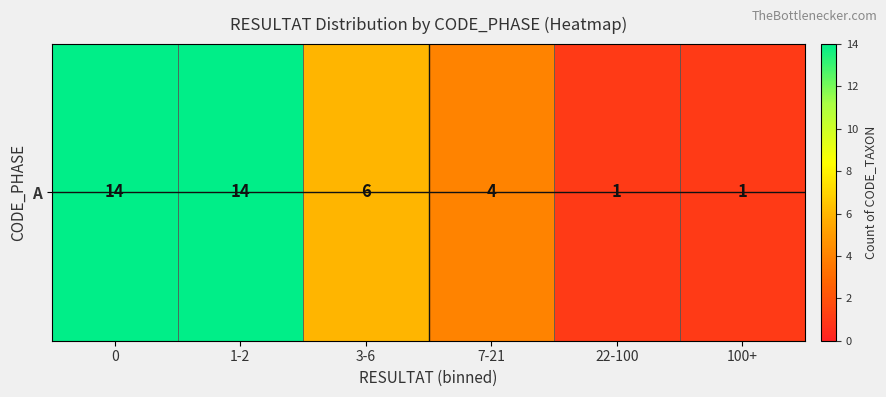

What is the average value?

7